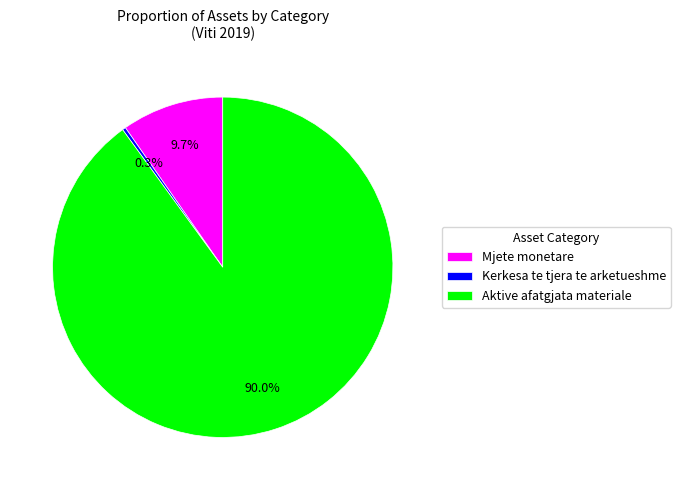

How many slices are in this pie chart?

3